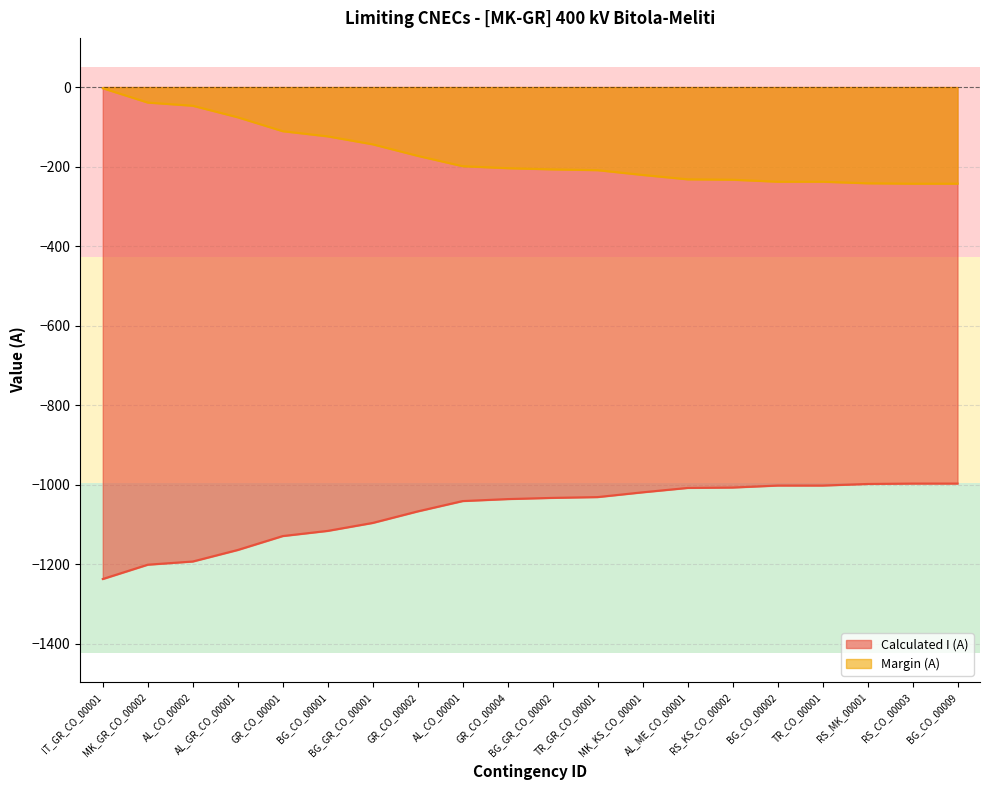

What are all the series names shown in the legend?

Calculated I (A), Margin (A)